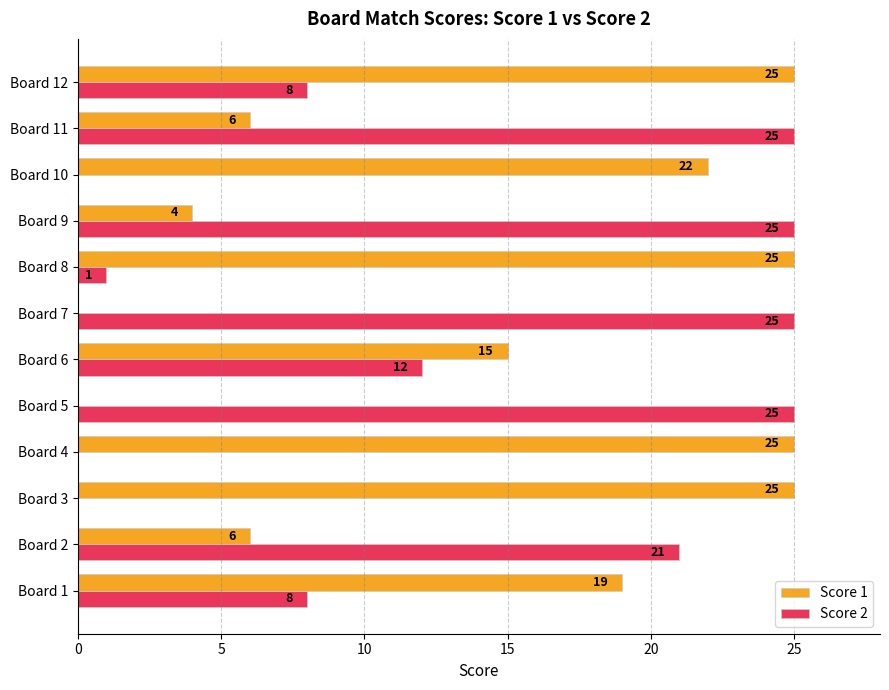

Which series has the largest total across all categories?

Score 1